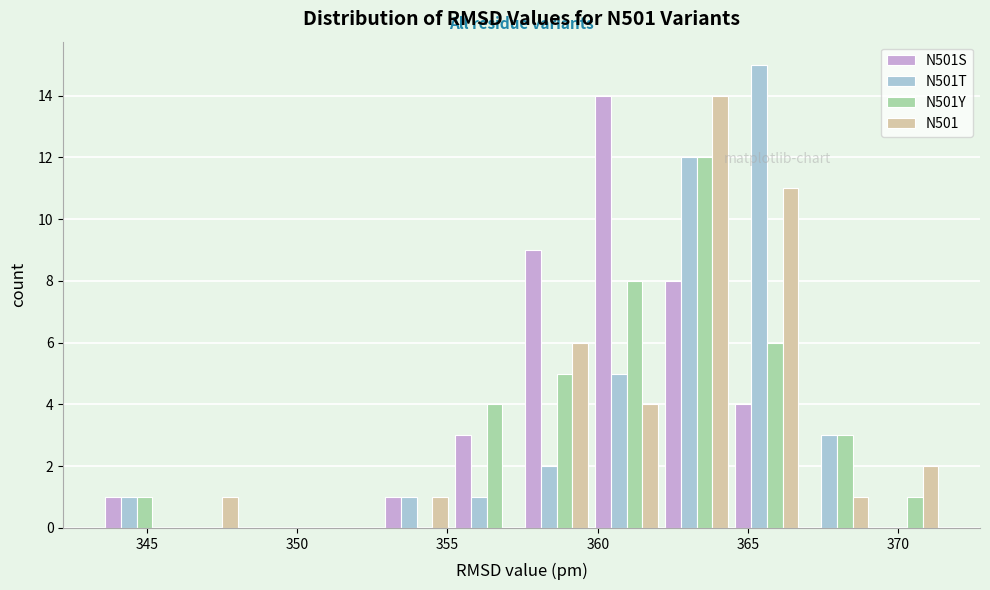

In the N501Y series, which range on the x-axis has the tallest bar?

362.0 to 364.5